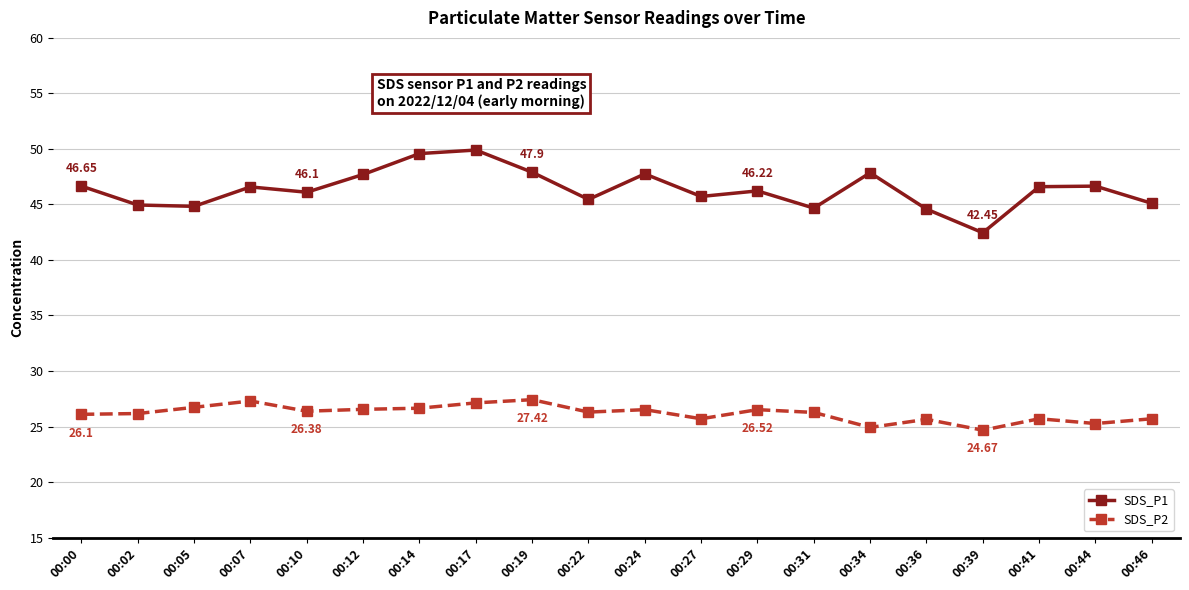

At 00:17, list the series in order from largest to smallest.

SDS_P1, SDS_P2